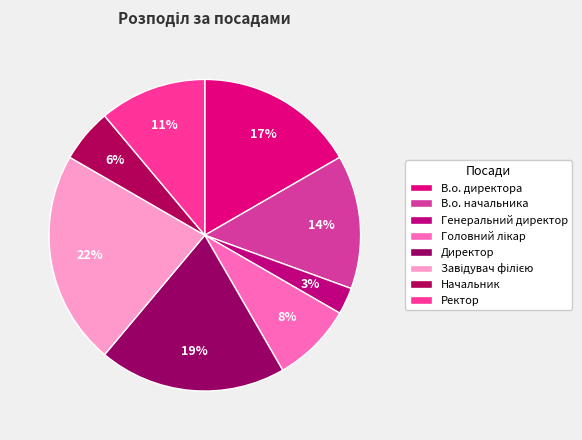

How many segments does this pie chart have?

8